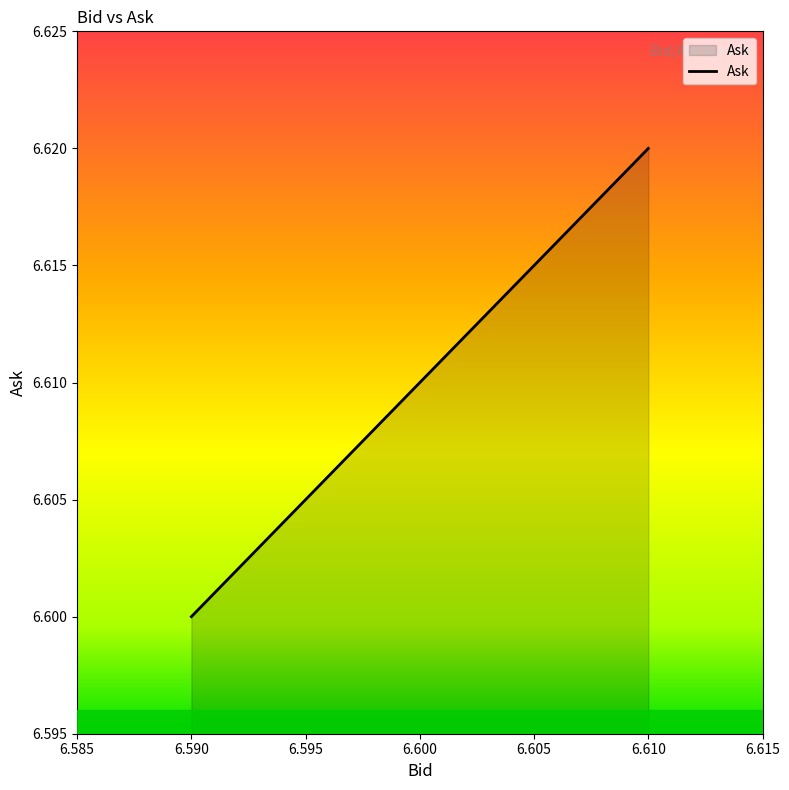

Reading right to left, list all the values displayed in this chart.

6.6	6.6	6.6